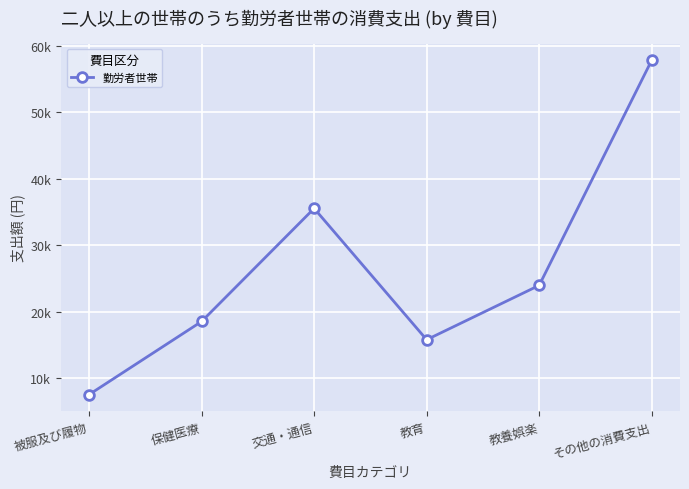

How many points are lower than both their immediate neighbors (excluding endpoints)?

1